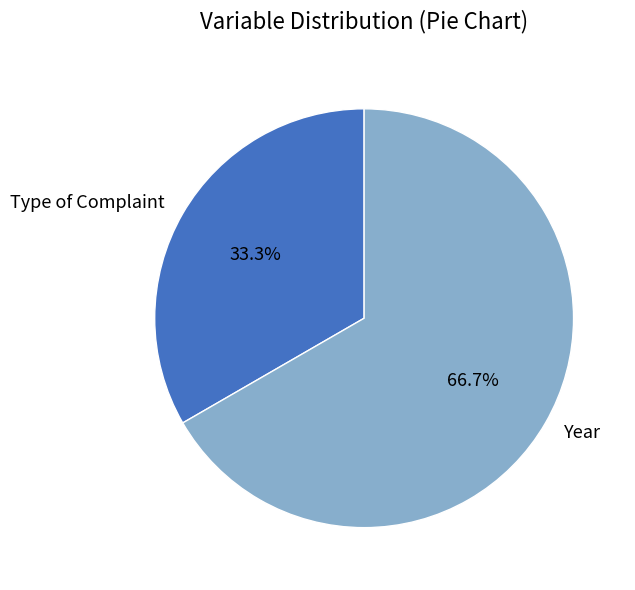

What is the smallest slice in the pie chart?

Type of Complaint